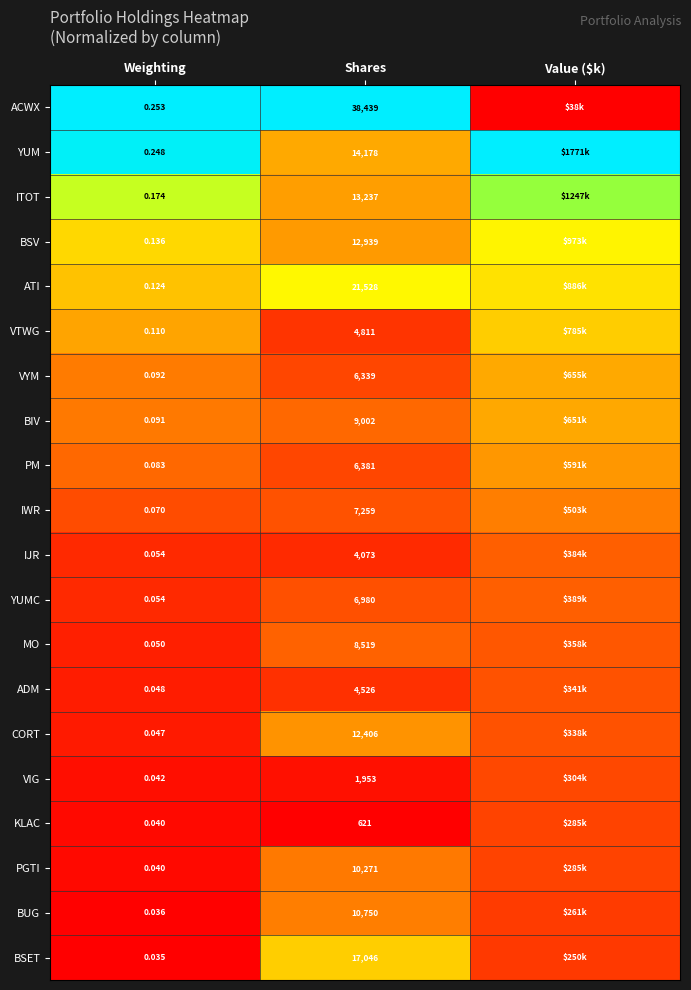

At Shares, list the series in order from largest to smallest.

ACWX, ATI, BSET, YUM, ITOT, BSV, CORT, BUG, PGTI, BIV, MO, IWR, YUMC, PM, VYM, VTWG, ADM, IJR, VIG, KLAC